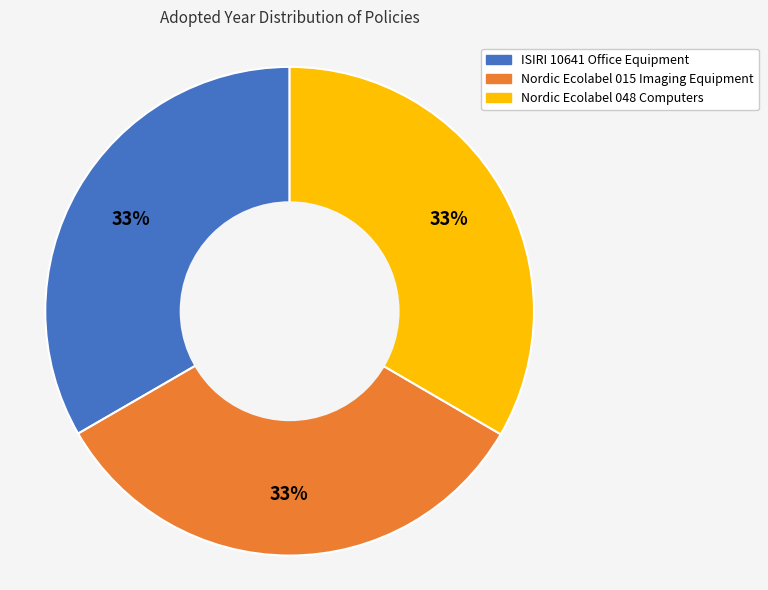

Is there a majority slice in this chart?

No